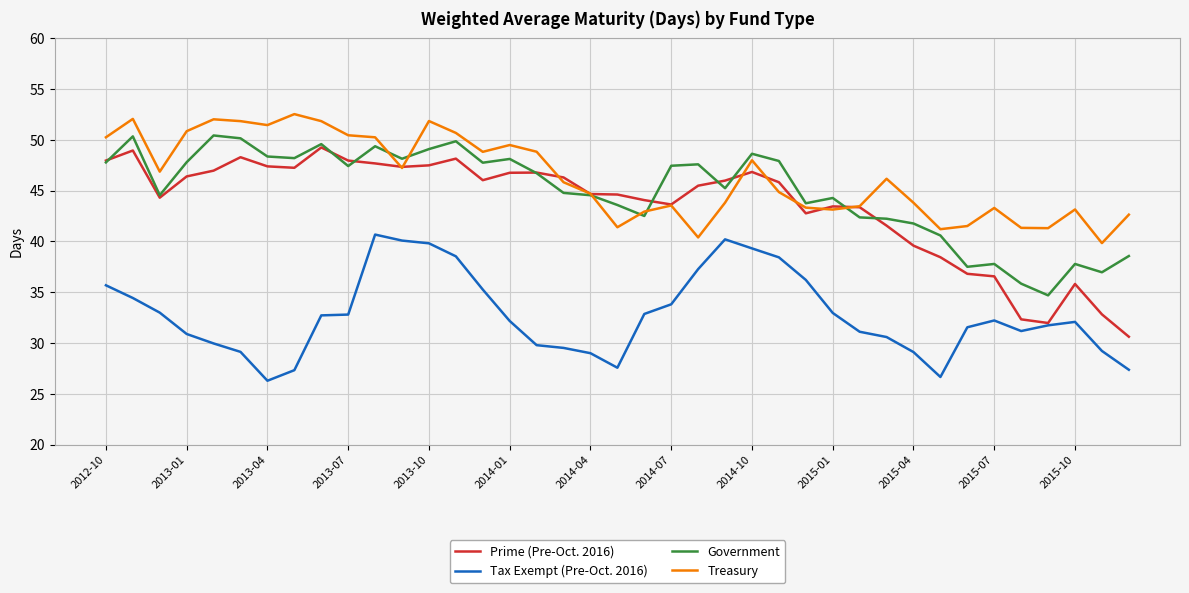

What is the maximum value shown in the chart?

52.5